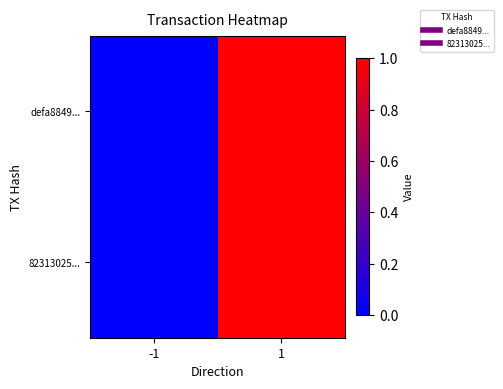

Which series changed the most between -1 and 1?

defa8849...